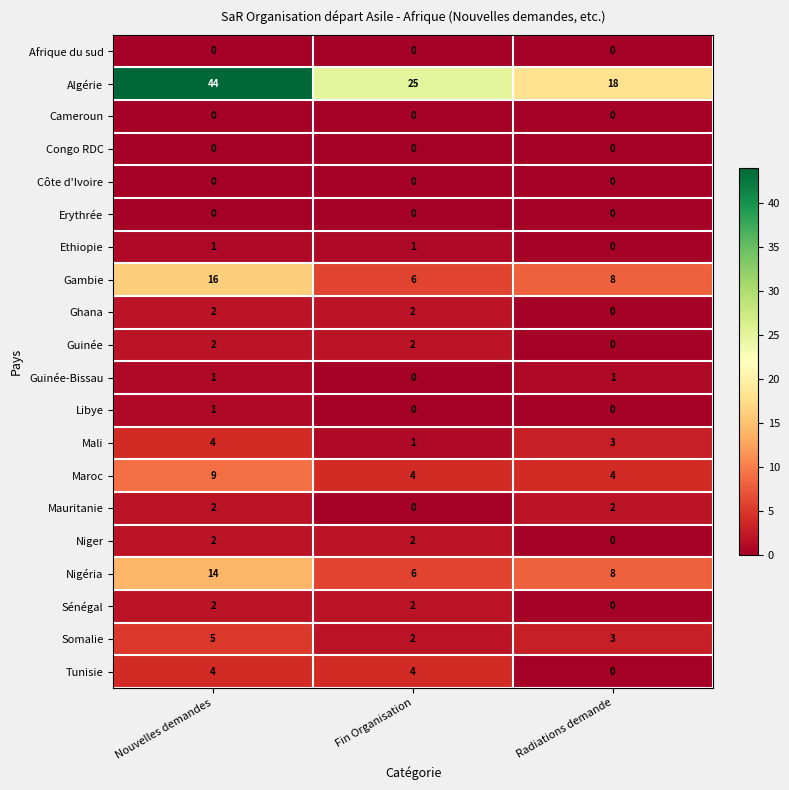

What is the sum of the Tunisie values at Fin Organisation and Nouvelles demandes?

8